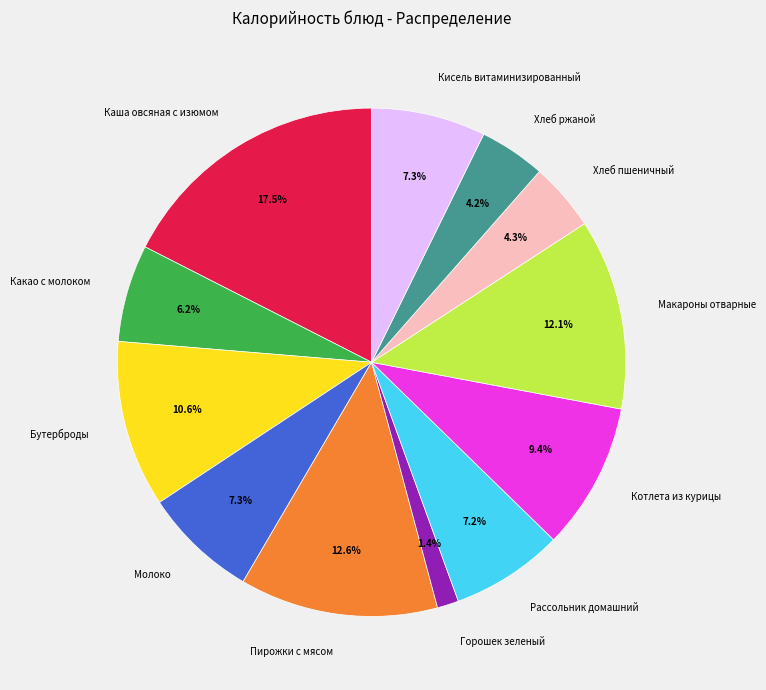

Which has a higher value, Горошек зеленый or Какао с молоком?

Какао с молоком